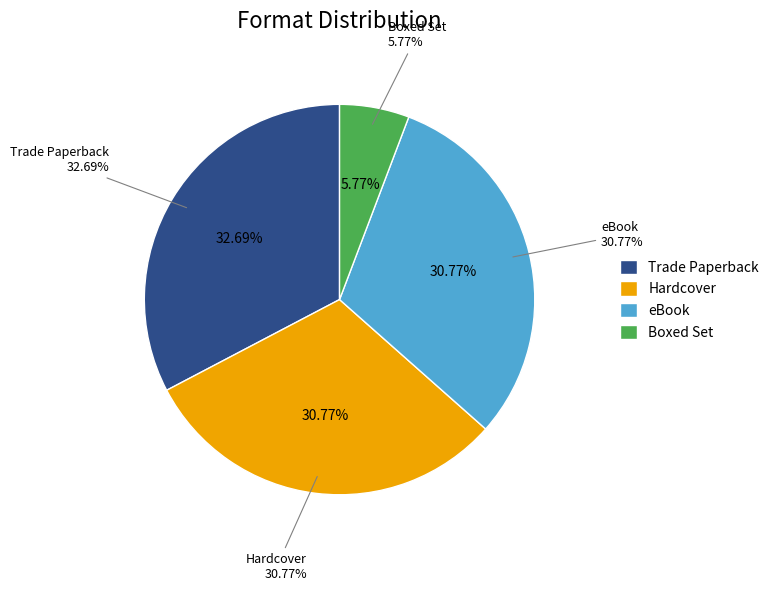

To the nearest percent, what is the difference between the largest and smallest slice percentages?

27%